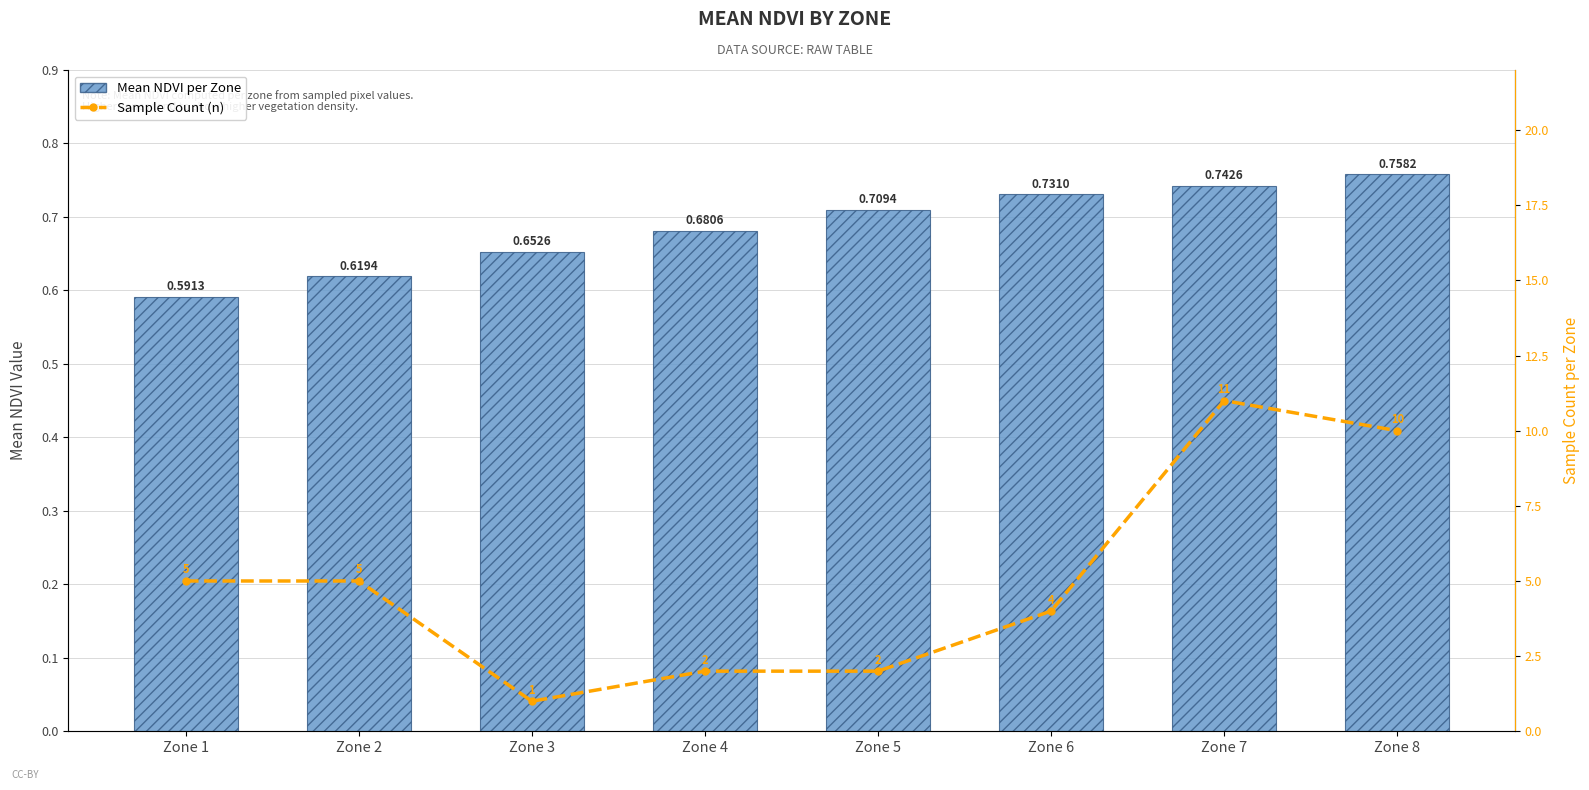

At which label is Sample Count (n) closest to 6?

Zone 1